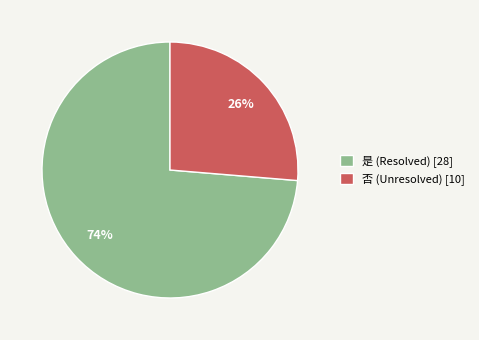

Combined, do 是 and 否 account for over 50%?

Yes